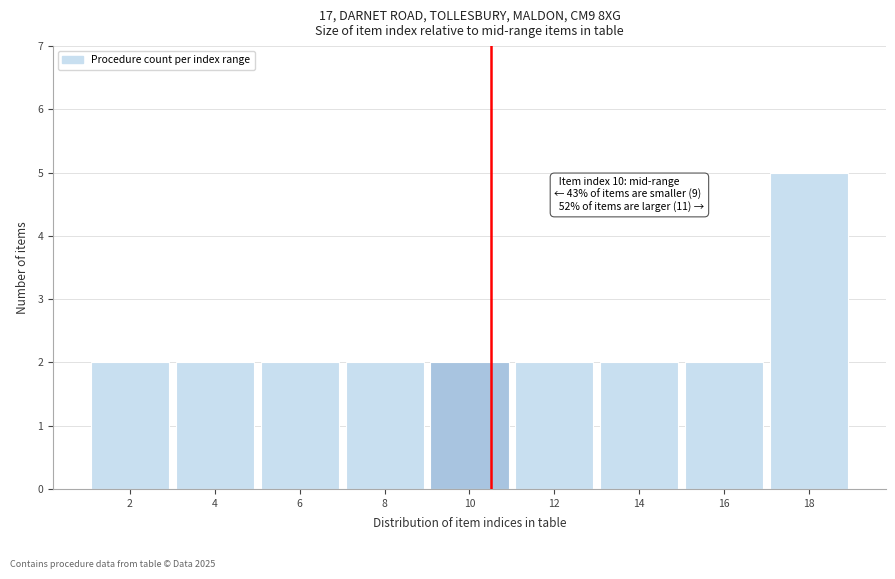

Reading left to right, list all the values displayed in this chart.

2=2	4=2	6=2	8=2	10=2	12=2	14=2	16=2	18=5